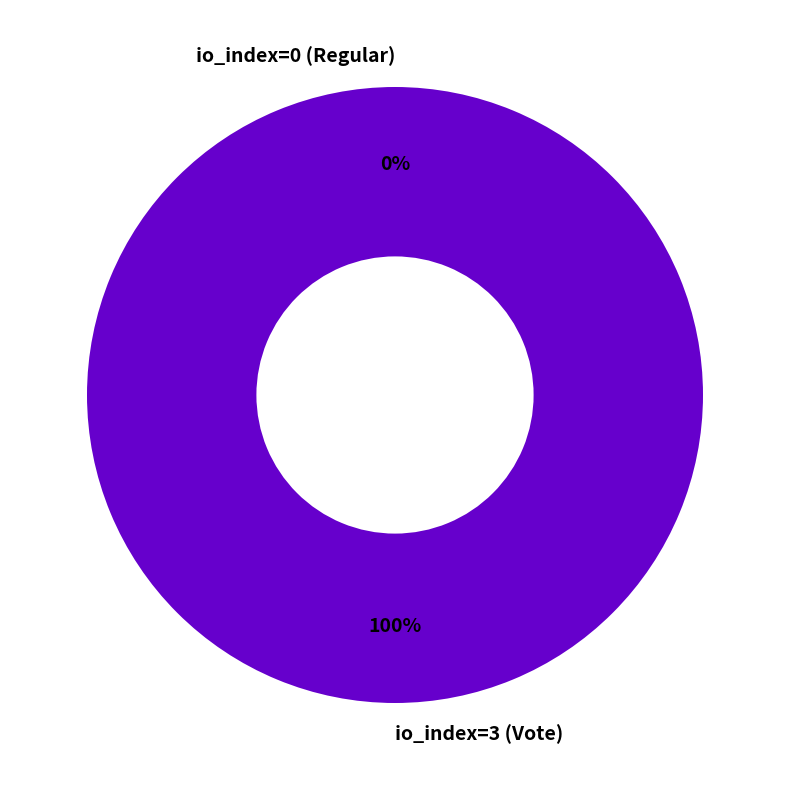

What is the smallest slice in the pie chart?

io_index=0 (Regular)